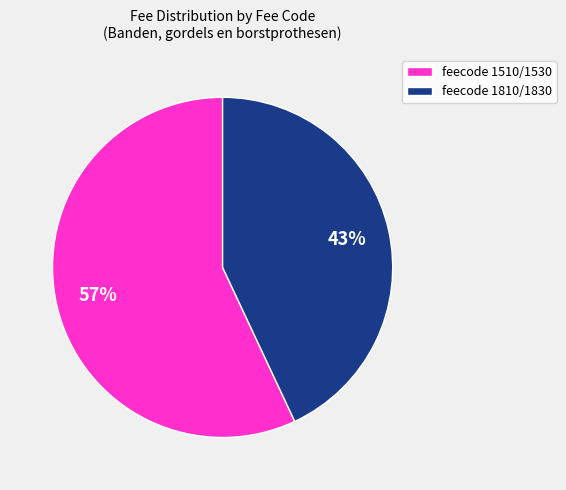

Which slice represents more than half of the pie?

feecode 1510/1530